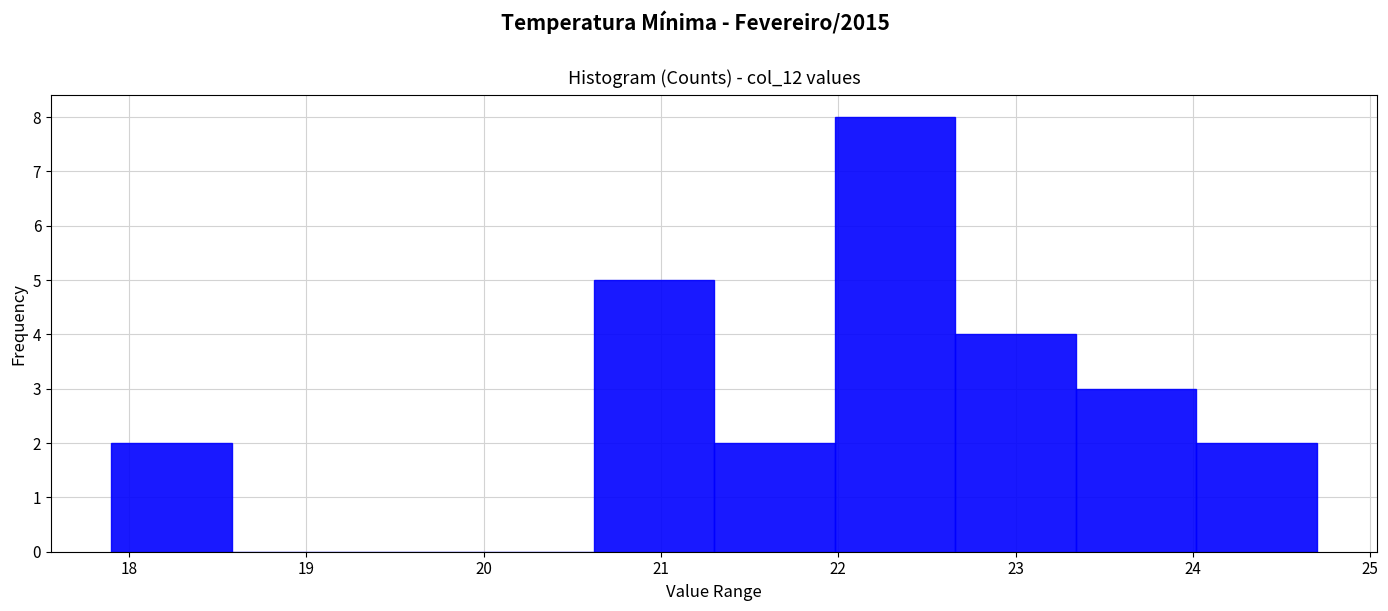

Reading left to right, transcribe this chart: for each bar, give the range it covers on the x-axis and its height. Neither the bar edges nor the heights are printed on the chart, so give them approximately, as read against the axes.

17.90 to 18.58: 2
18.58 to 19.26: 0
19.26 to 19.94: 0
19.94 to 20.62: 0
20.62 to 21.30: 5
21.30 to 21.98: 2
21.98 to 22.66: 8
22.66 to 23.34: 4
23.34 to 24.02: 3
24.02 to 24.70: 2